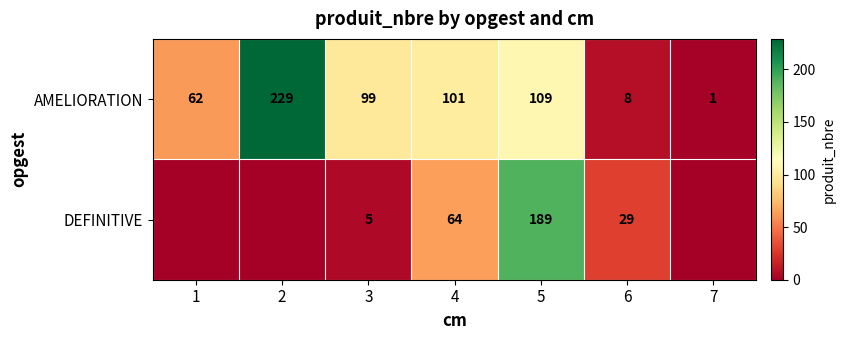

At which label does AMELIORATION reach its peak?

2